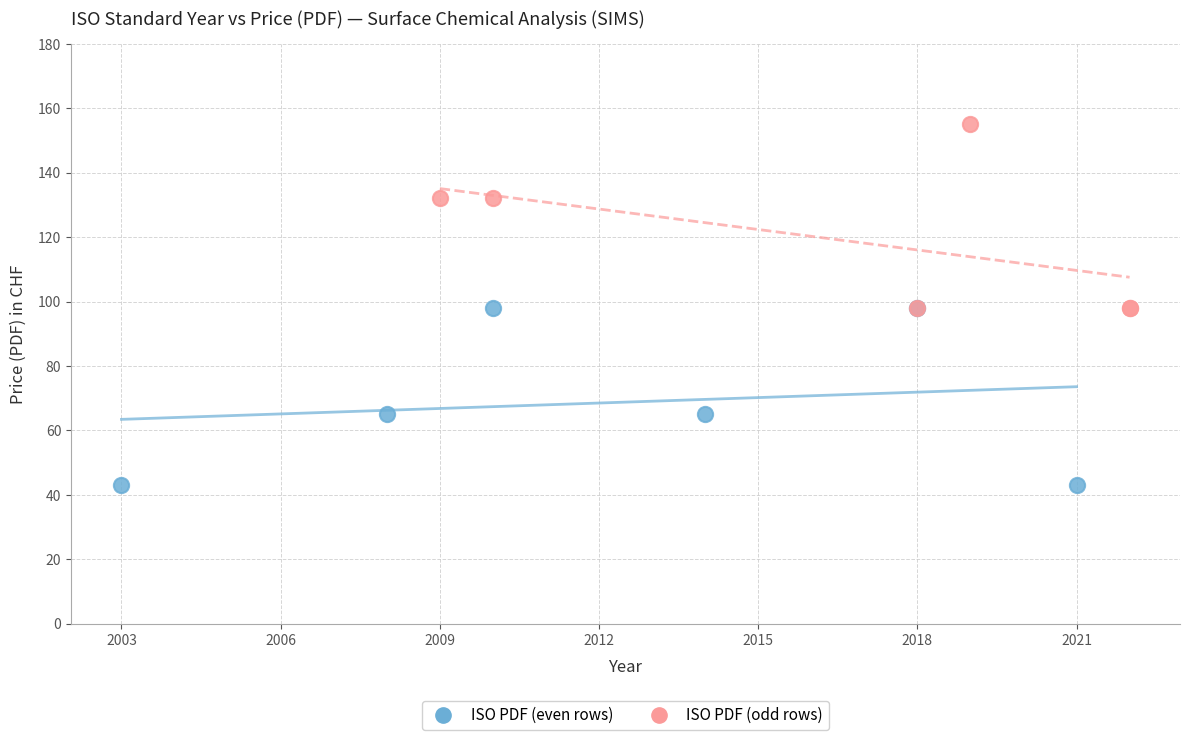

Which series contains the highest Y value?

ISO PDF (odd rows)